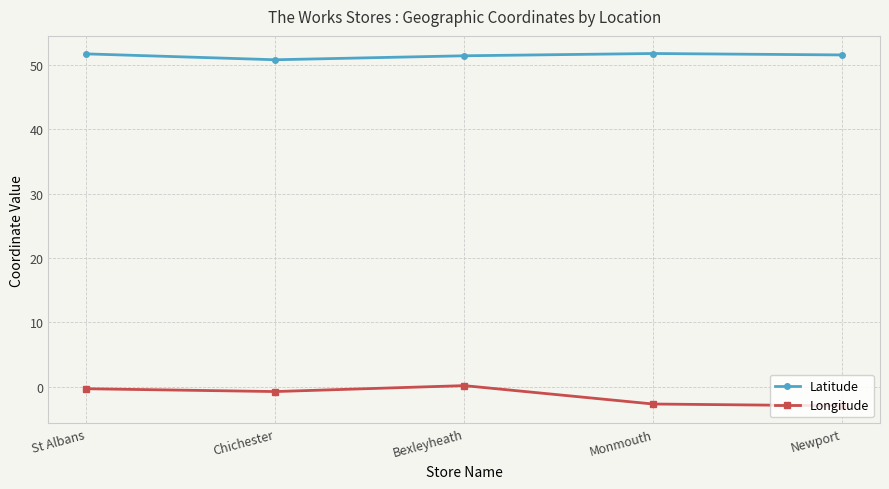

At Monmouth, list the series in order from smallest to largest.

Longitude, Latitude